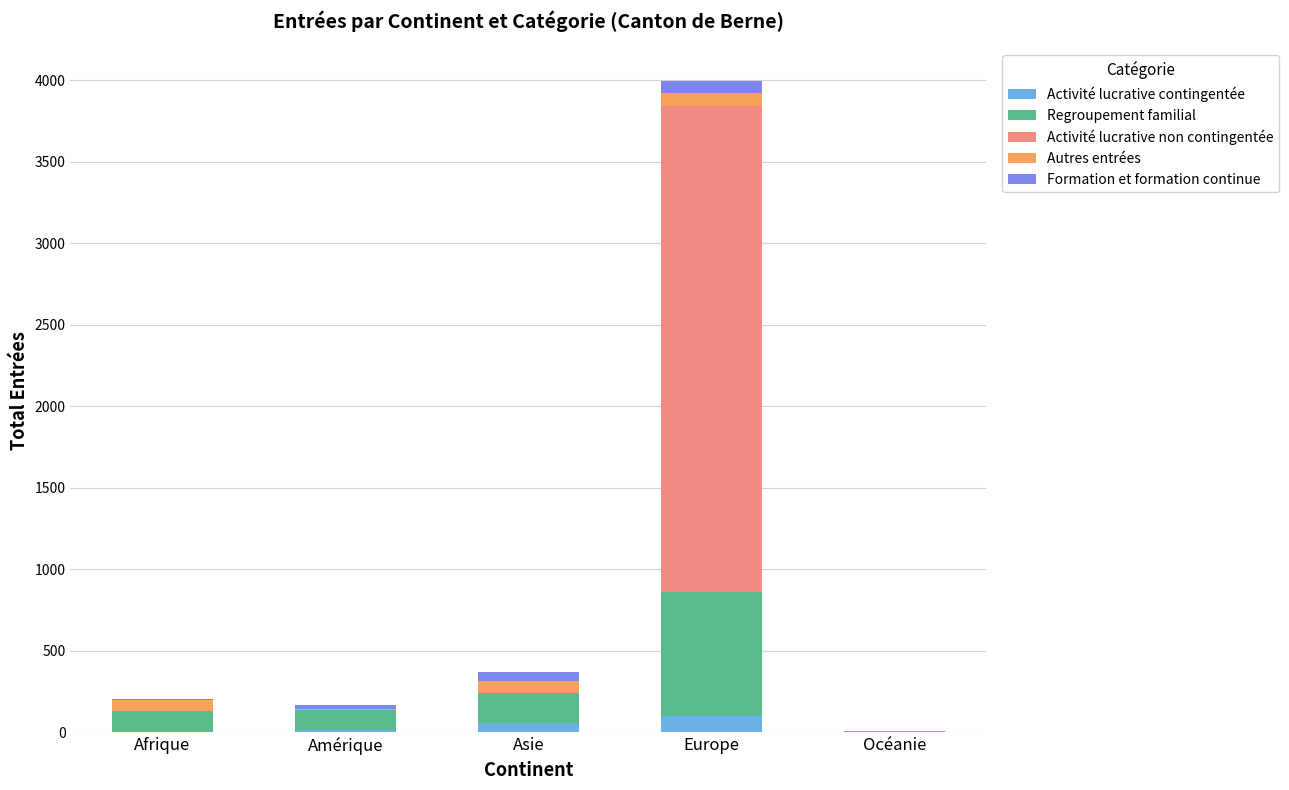

Are the bars horizontal?

No